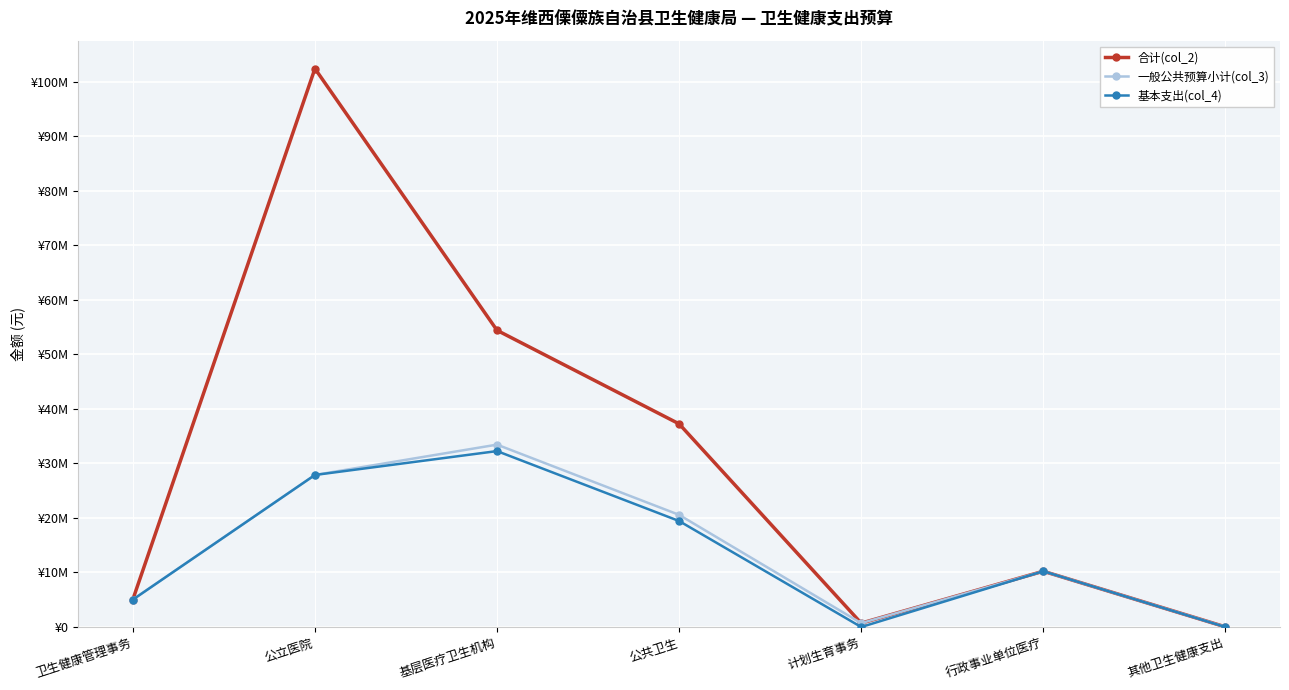

What are all the series names shown in the legend?

合计(col_2), 一般公共预算小计(col_3), 基本支出(col_4)